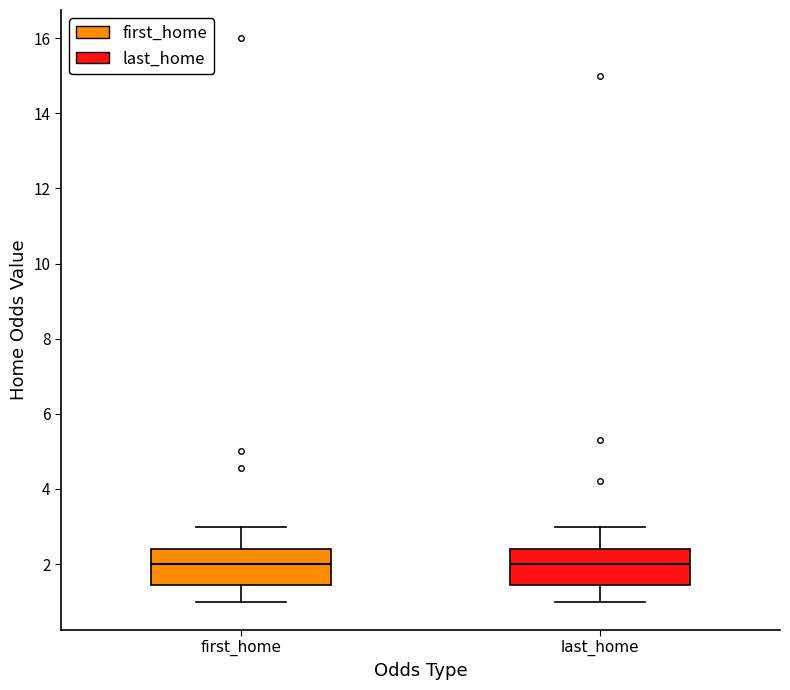

Where is the lower edge of the box for first_home on the y-axis? The values are not printed on the chart, so give them approximately, as read against the axis.

1.4